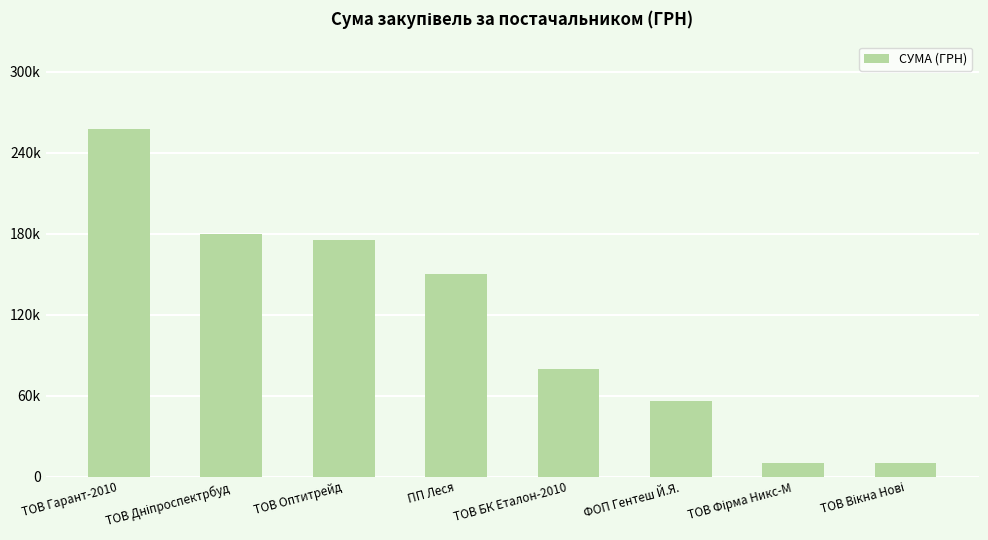

Between ТОВ БК Еталон-2010 and ТОВ Фірма Никс-М, which is larger?

ТОВ БК Еталон-2010